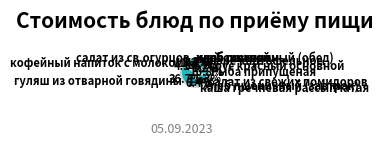

Does хлеб пшеничный (завтрак) represent more than half of the total?

No